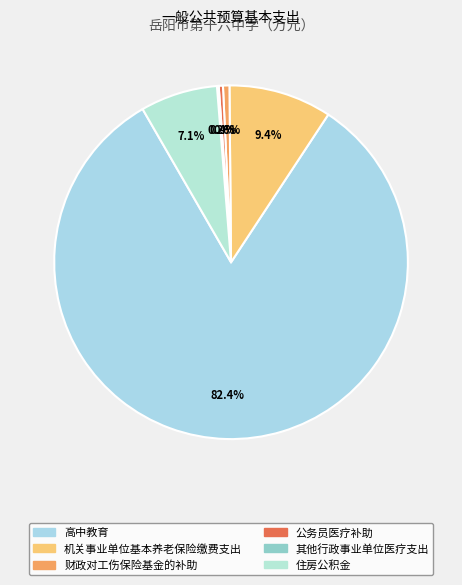

True or false: 机关事业单位基本养老保险缴费支出 accounts for 3% of the total.

False